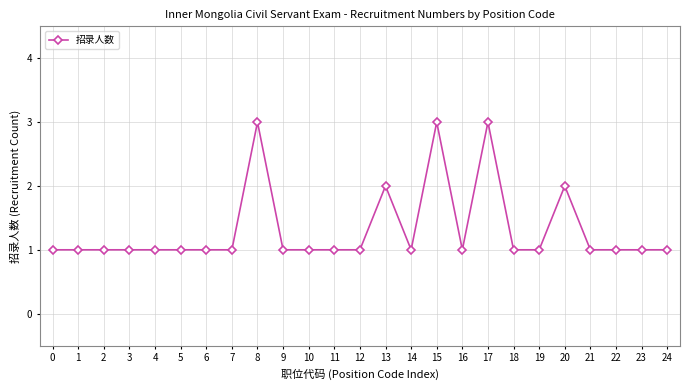

The chart shows a value of 1 at 0. True or false?

True